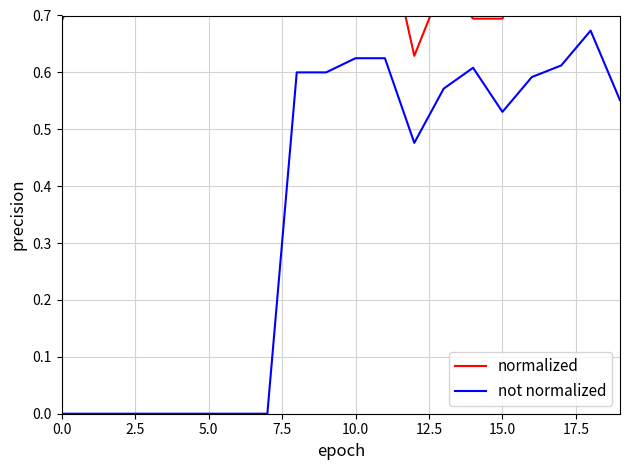

Reading left to right, extract all data points from this chart.

normalized: 0.7	0.8	0.8	0.8	0.8	0.9	0.9	1.0	0.9	0.7	0.7	0.9	0.6	0.8	0.7	0.7	0.8	0.8	0.9	0.8
not normalized: 0.0	0.0	0.0	0.0	0.0	0.0	0.0	0.0	0.6	0.6	0.6	0.6	0.5	0.6	0.6	0.5	0.6	0.6	0.7	0.6